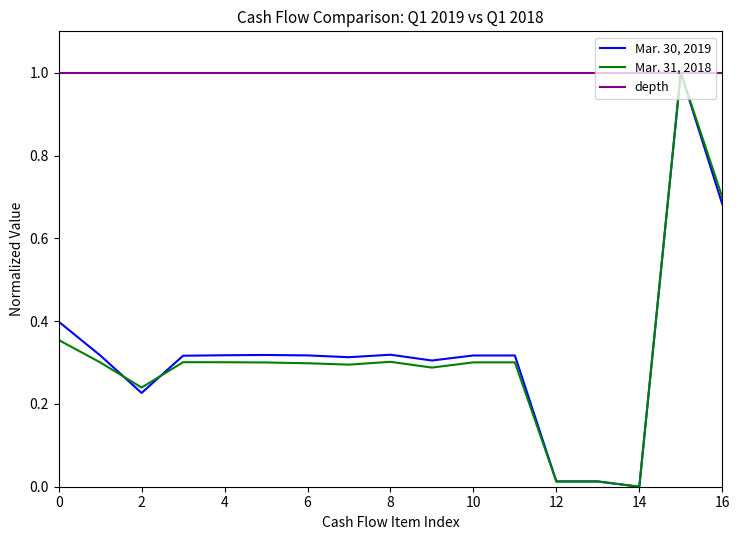

The value of Mar. 30, 2019 at Depreciation and amortization is 0.1. True or false?

False